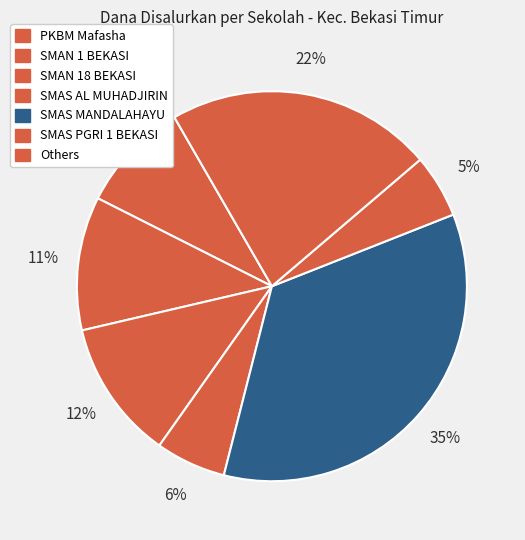

How many segments does this pie chart have?

7